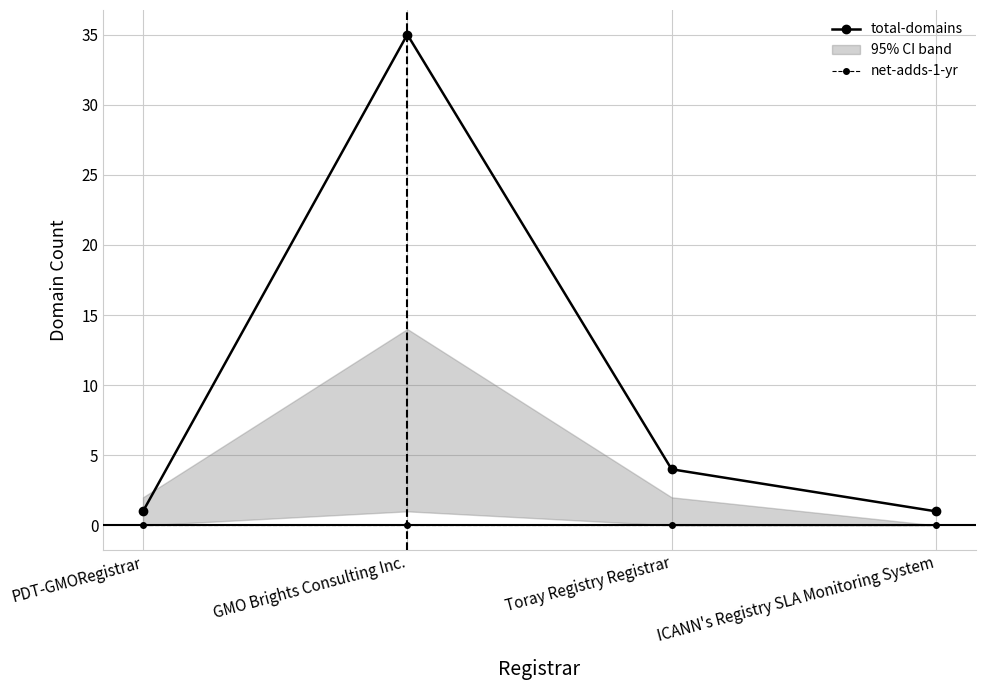

What is the minimum value for total-domains?

1